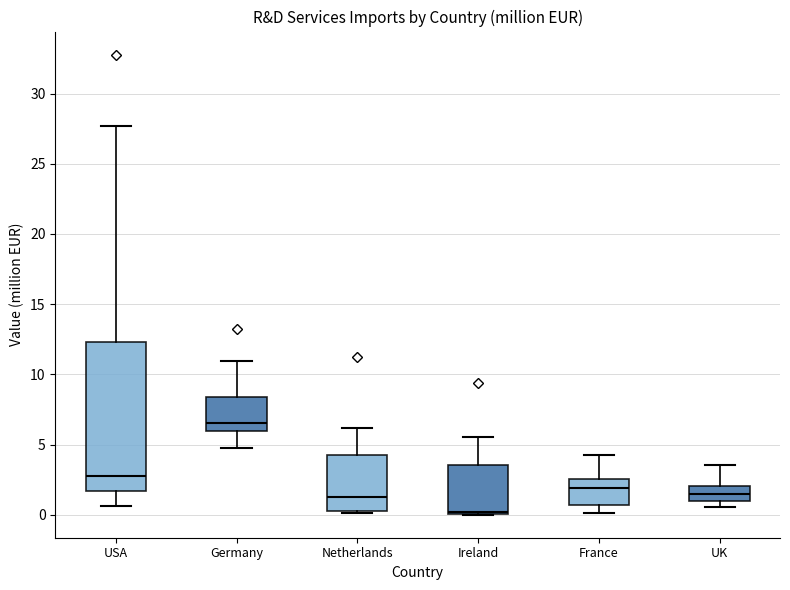

Reading left to right, read every box against the y-axis: the position of its median line, the range the box covers, and the ends of its whiskers. The values are not printed on the chart, so give them approximately, as read against the axis.

USA: median 2.5, box 1.5 to 12.5, whiskers 0.5 to 27.5
Germany: median 6.5, box 6.0 to 8.5, whiskers 5.0 to 11.0
Netherlands: median 1.0, box 0.5 to 4.5, whiskers 0.0 to 6.0
Ireland: median 0.0 (just above the box's lower edge), box 0.0 to 3.5, whiskers 0.0 to 5.5
France: median 2.0, box 0.5 to 2.5, whiskers 0.0 to 4.0
UK: median 1.5, box 1.0 to 2.0, whiskers 0.5 to 3.5